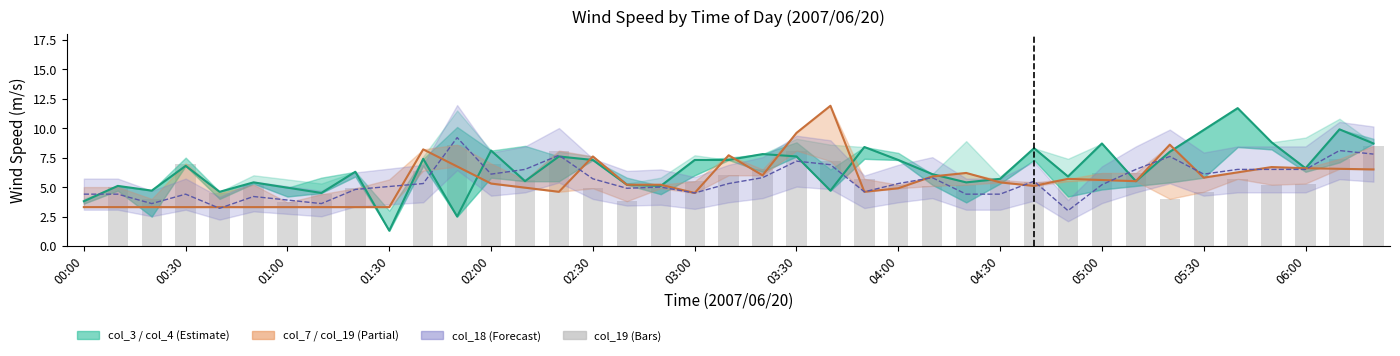

Where is col_3 nearest to the value 6?

25